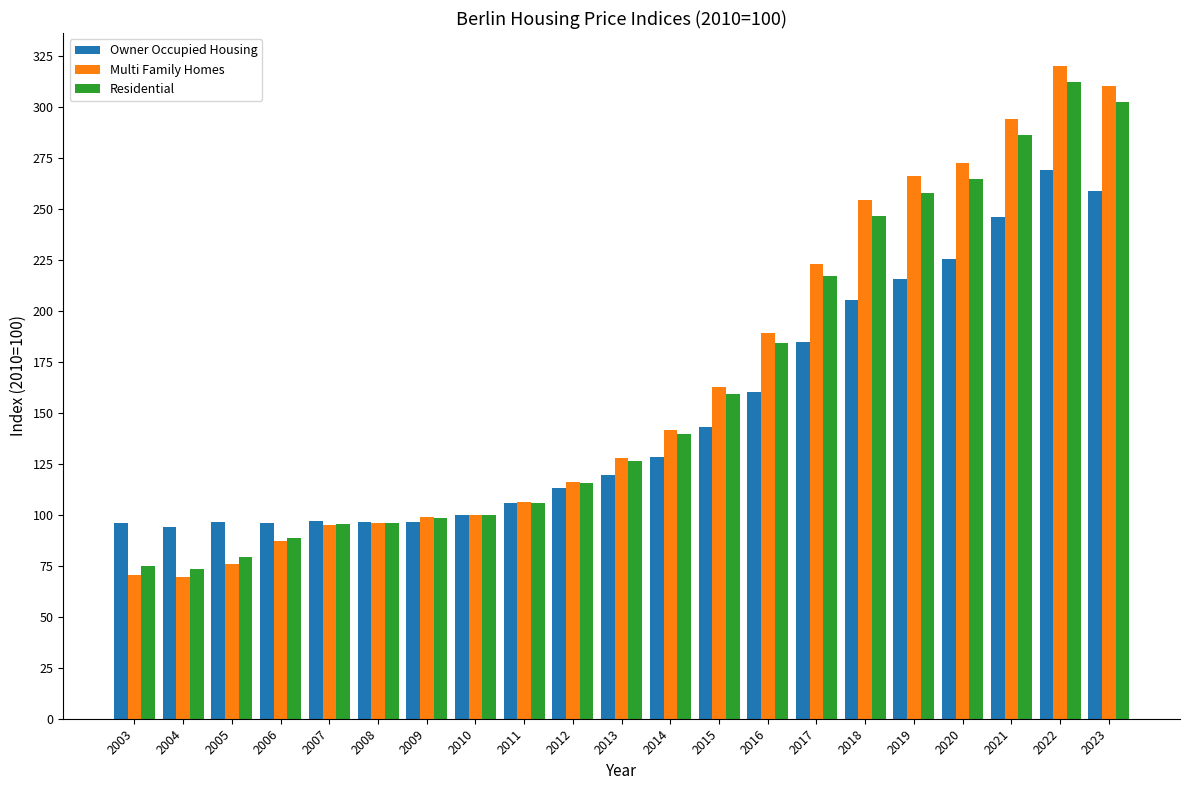

Which series has the largest range (max minus min)?

Multi Family Homes